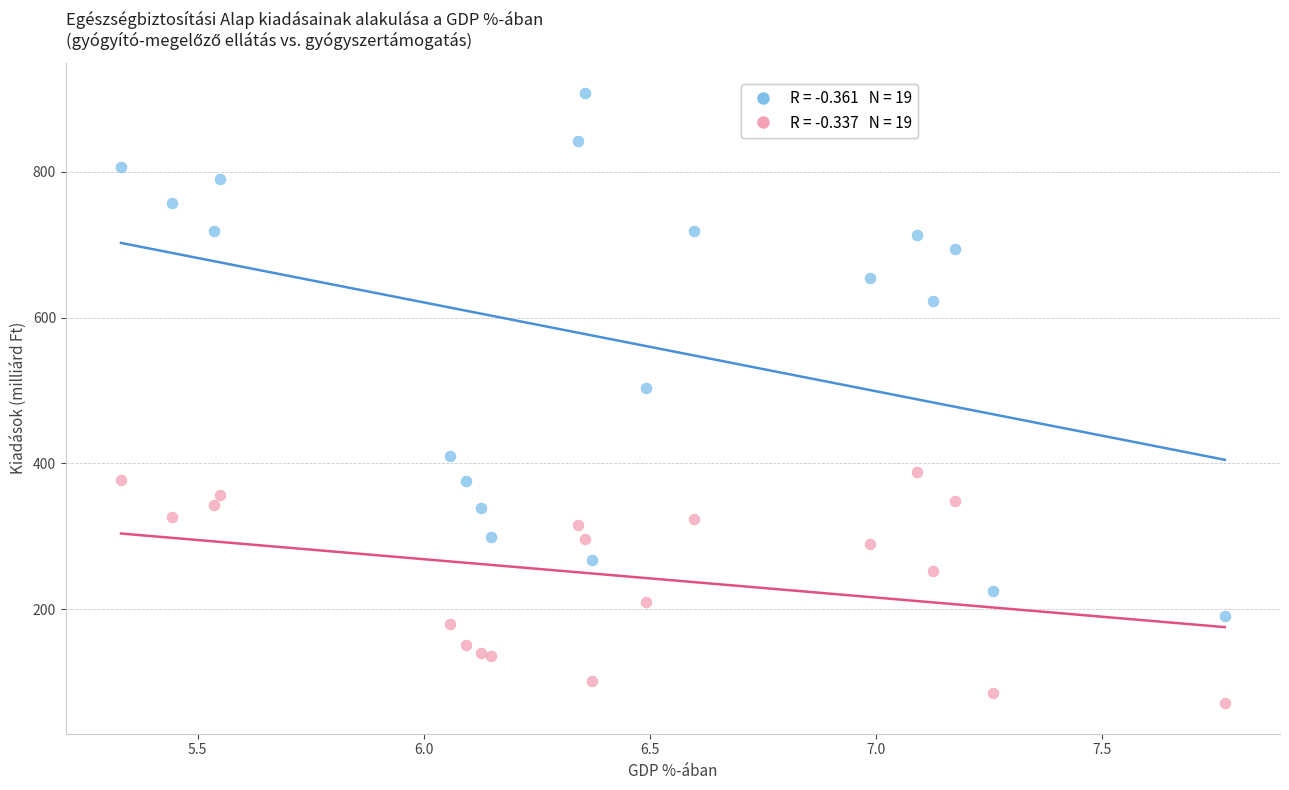

Across all series, what Y value is closest to 489?

502.9